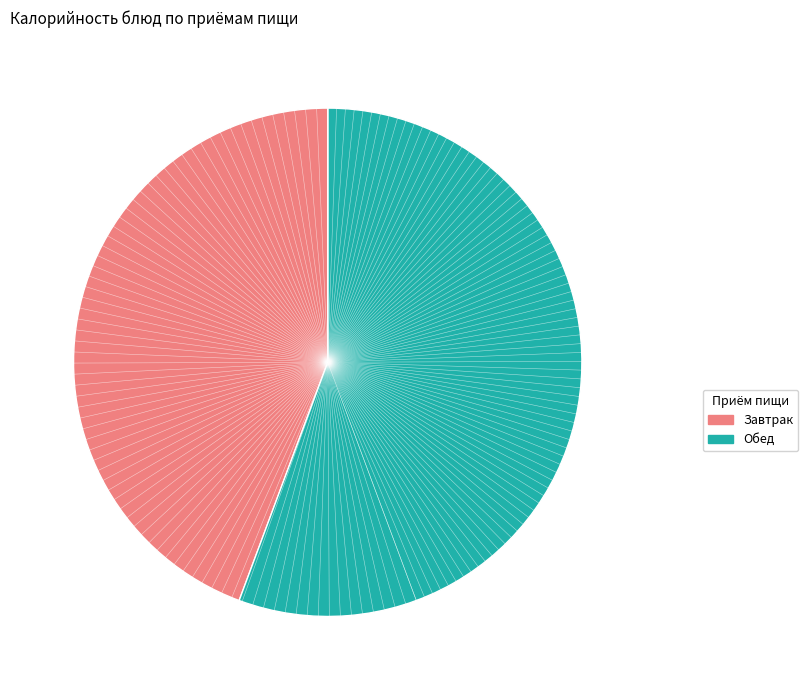

Count the number of slices in the pie.

2